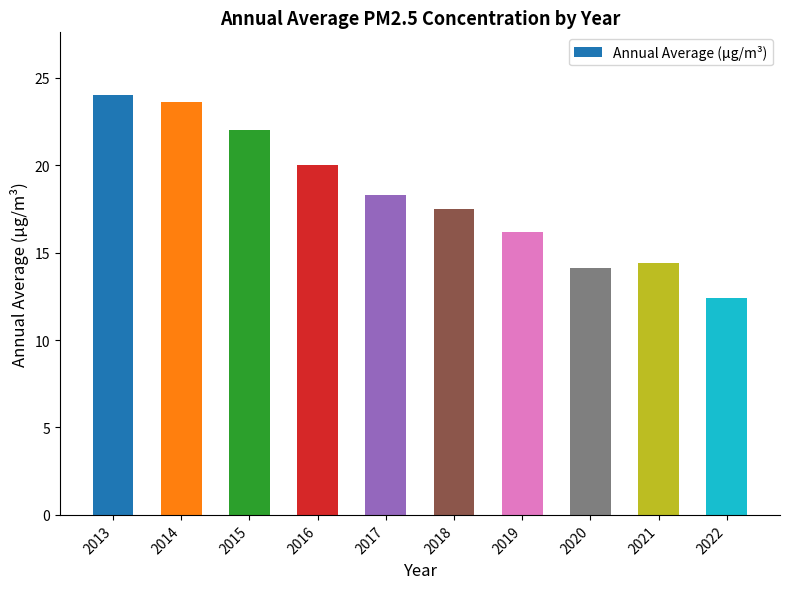

Rank the categories by value from highest to lowest.

2013, 2014, 2015, 2016, 2017, 2018, 2019, 2021, 2020, 2022